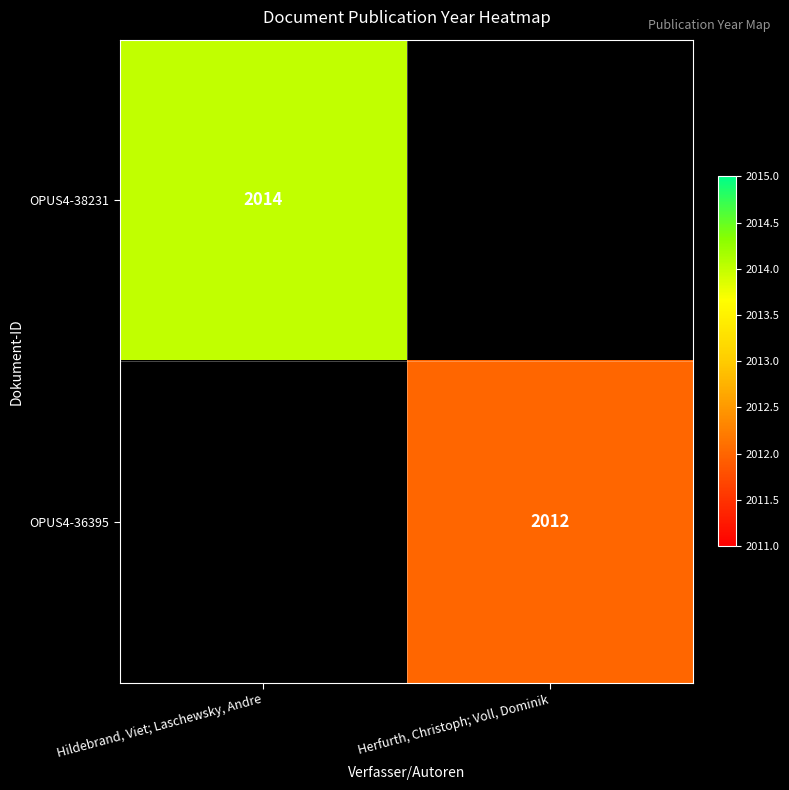

Is it true that OPUS4-38231 equals 1121 at Hildebrand, Viet; Laschewsky, Andre?

False